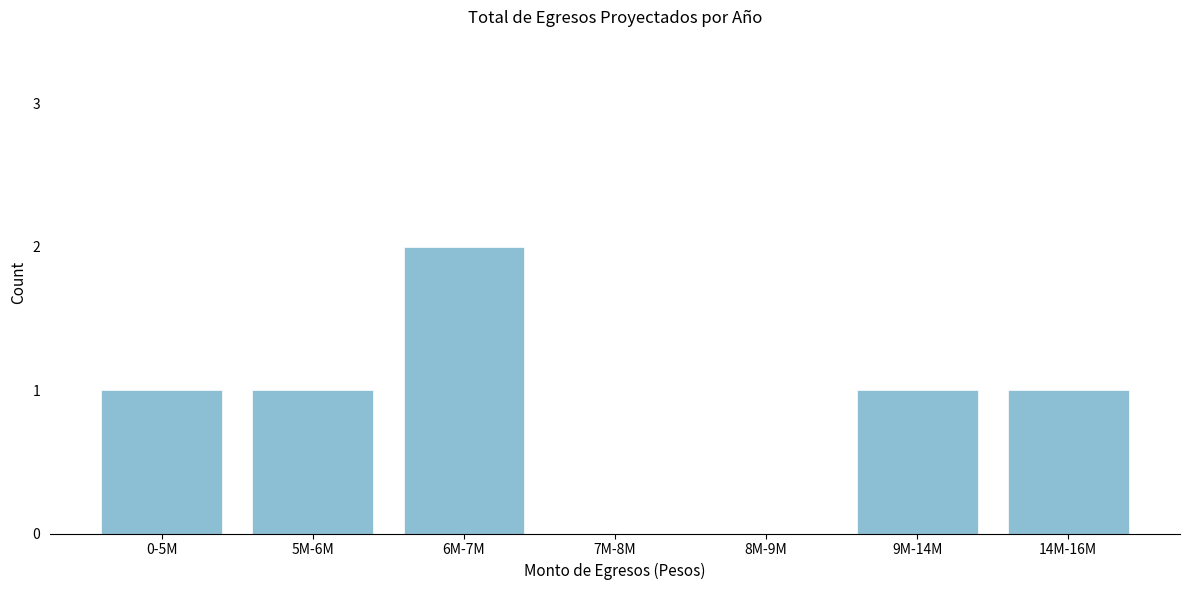

Reading left to right, extract all data points from this chart.

0-5M=1	5M-6M=1	6M-7M=2	7M-8M=0	8M-9M=0	9M-14M=1	14M-16M=1